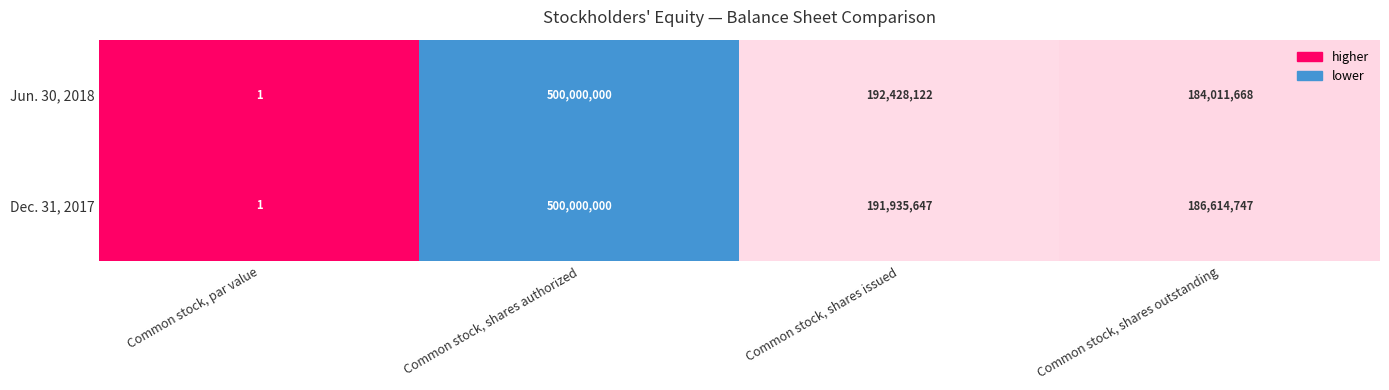

How many distinct data groups are displayed?

2